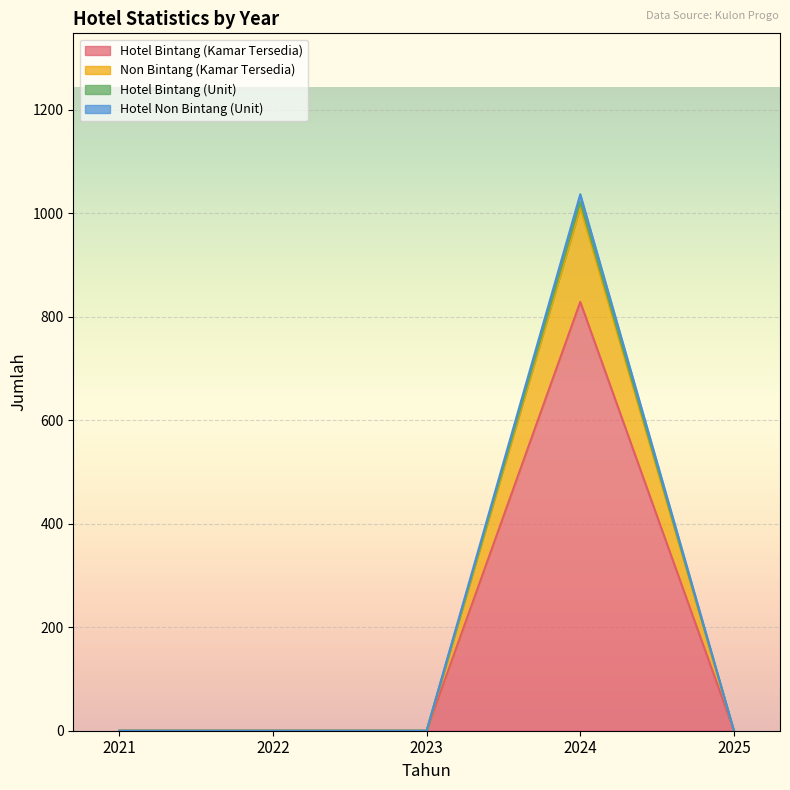

Reading left to right, what are all the values shown in this chart?

Hotel Bintang (Kamar Tersedia): 0	0	0	1012	0
Non Bintang (Kamar Tersedia): 0	0	0	1022	0
Hotel Bintang (Unit): 0	0	0	829	0
Hotel Non Bintang (Unit): 0	0	0	1037	0